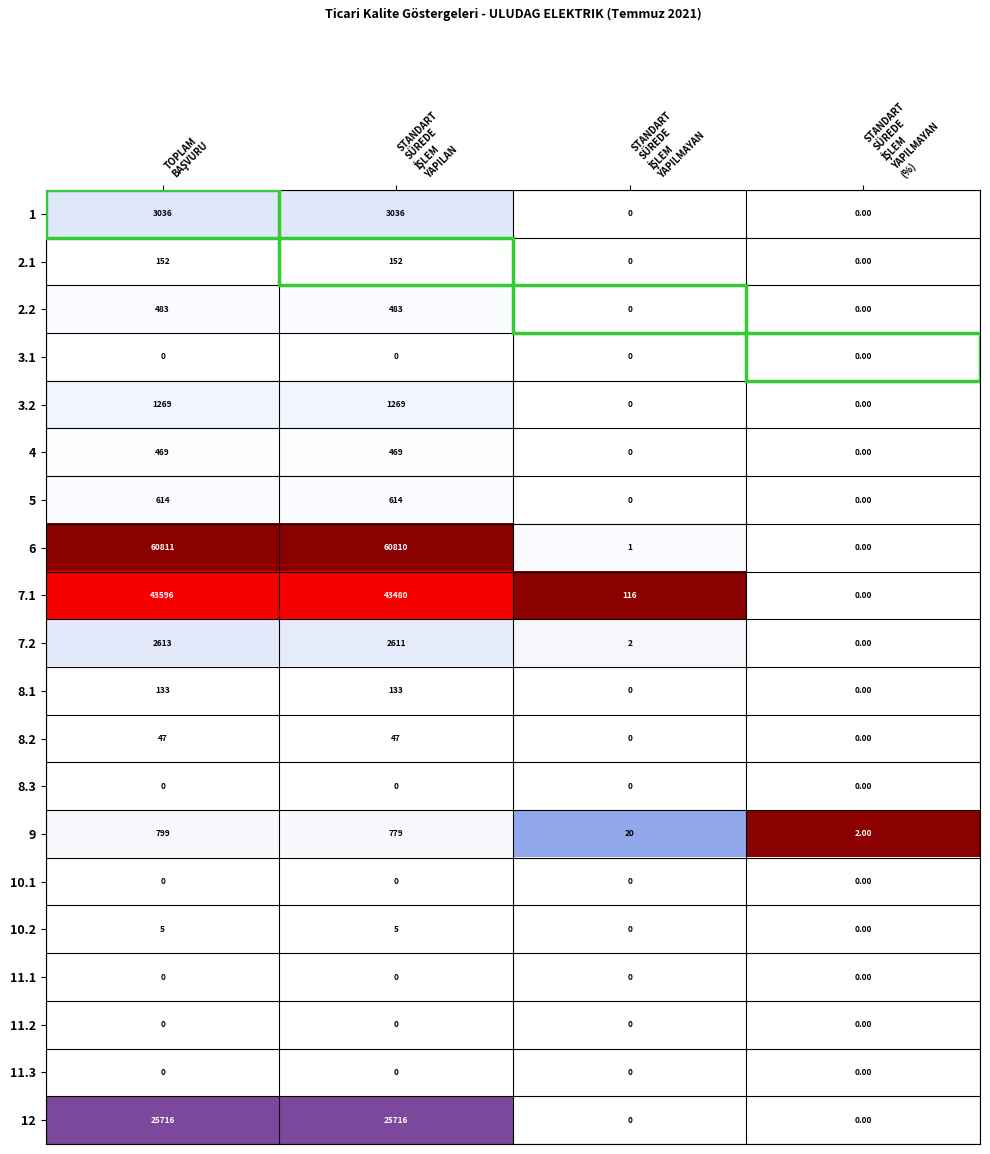

What is the difference between the second highest and minimum values in the 2.2 series?

483